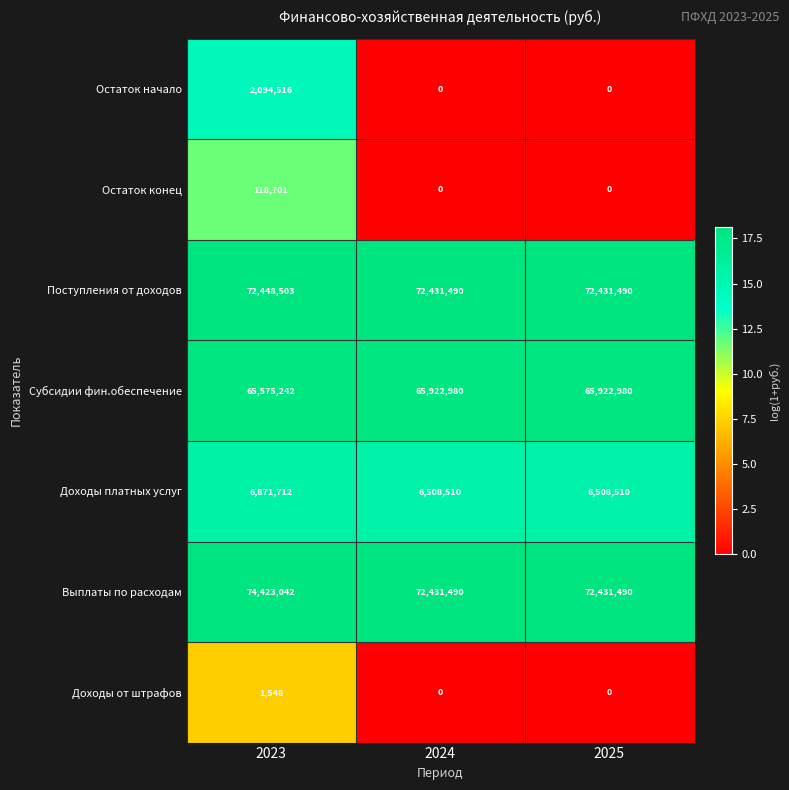

Rank the series at 2023 from lowest to highest value.

Доходы от штрафов, Остаток конец, Остаток начало, Доходы платных услуг, Субсидии фин.обеспечение, Поступления от доходов, Выплаты по расходам